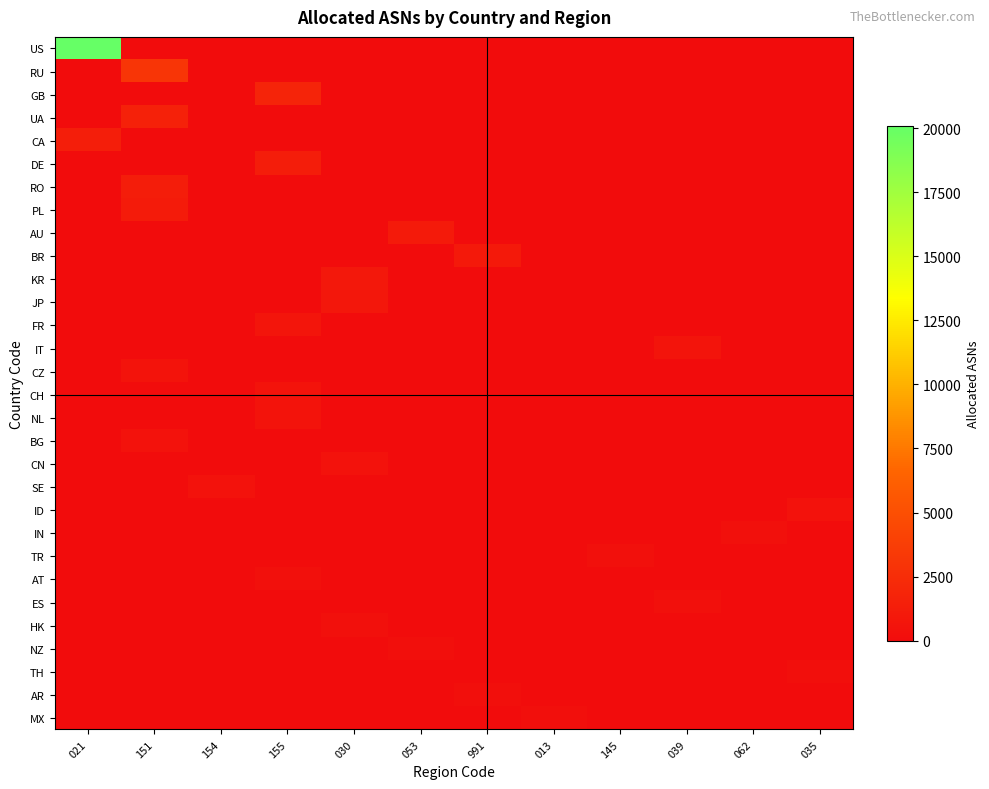

How many categories are shown in the chart?

12